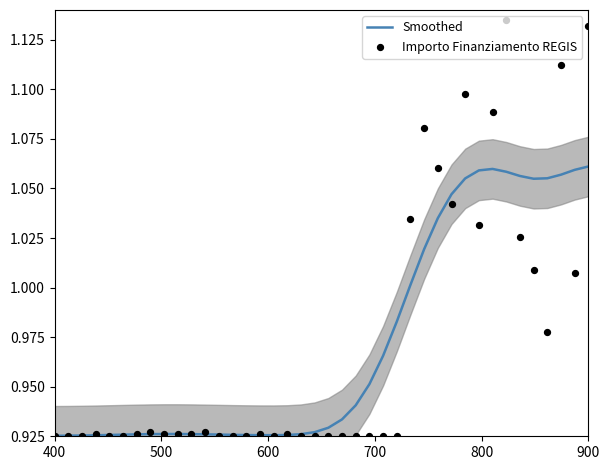

Which series has the widest spread of Y values?

Importo Finanziamento REGIS